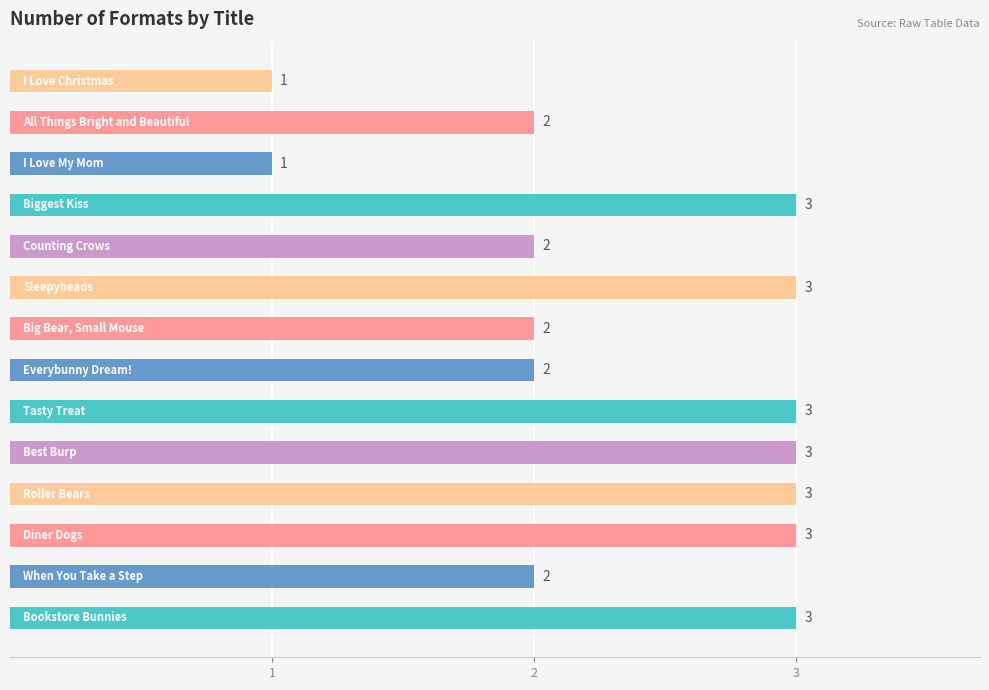

What is the average value?

2